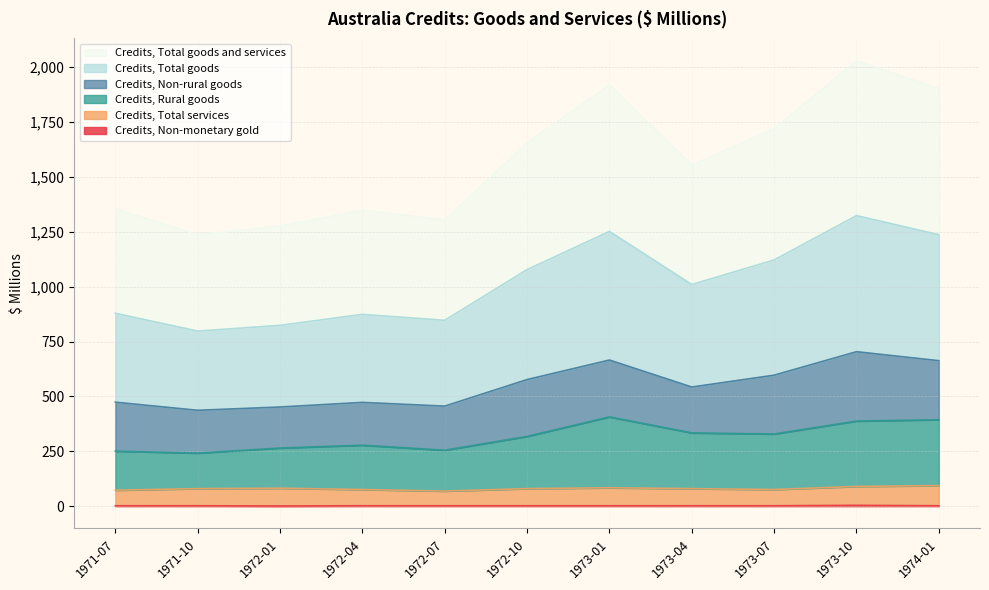

Which series has the largest range (max minus min)?

Credits, Total goods